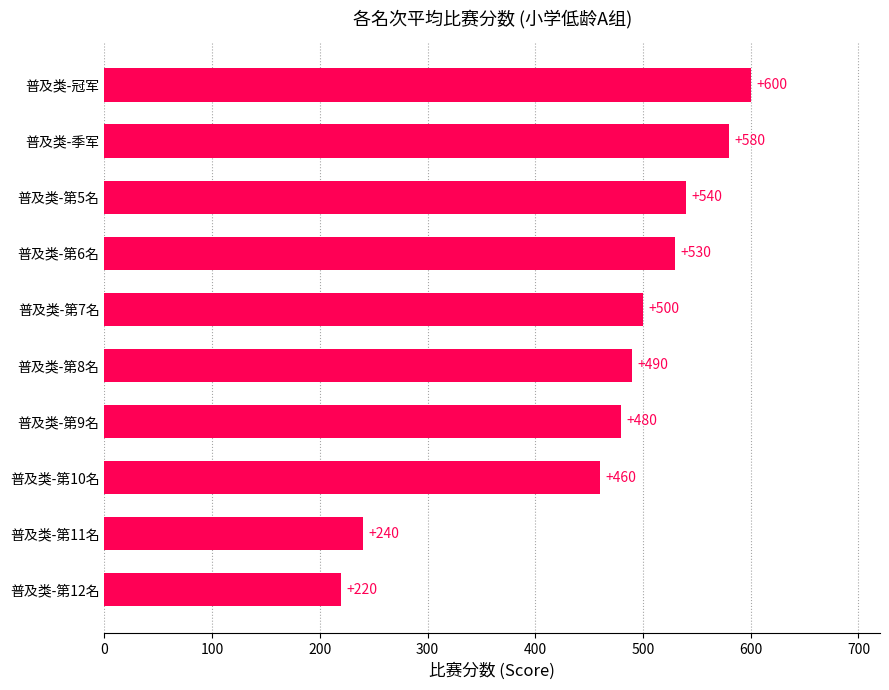

Rank the categories by value from highest to lowest.

普及类-冠军, 普及类-季军, 普及类-第5名, 普及类-第6名, 普及类-第7名, 普及类-第8名, 普及类-第9名, 普及类-第10名, 普及类-第11名, 普及类-第12名